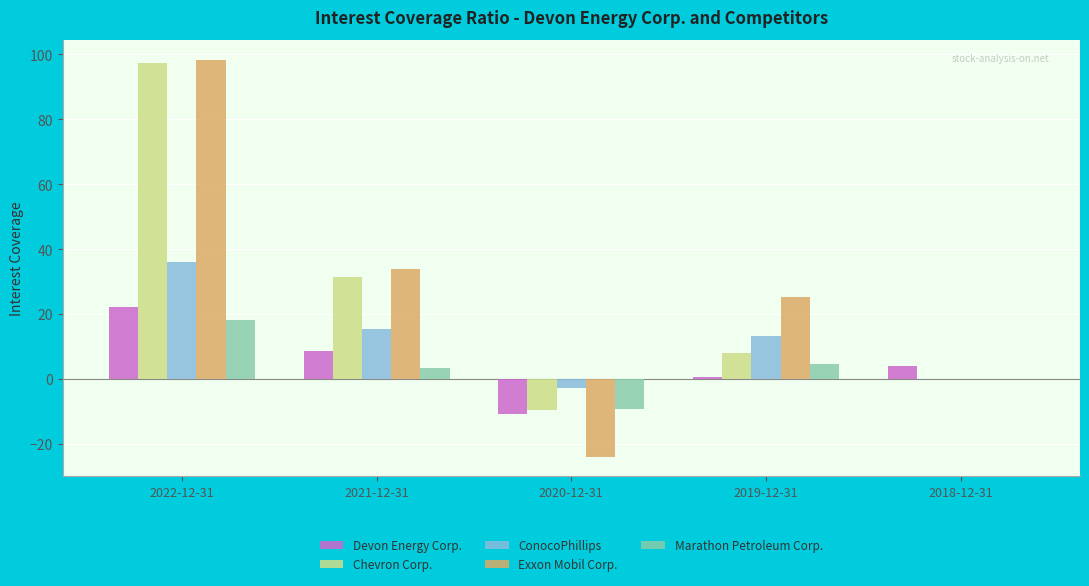

Where does the Marathon Petroleum Corp. series first go above 3?

2022-12-31